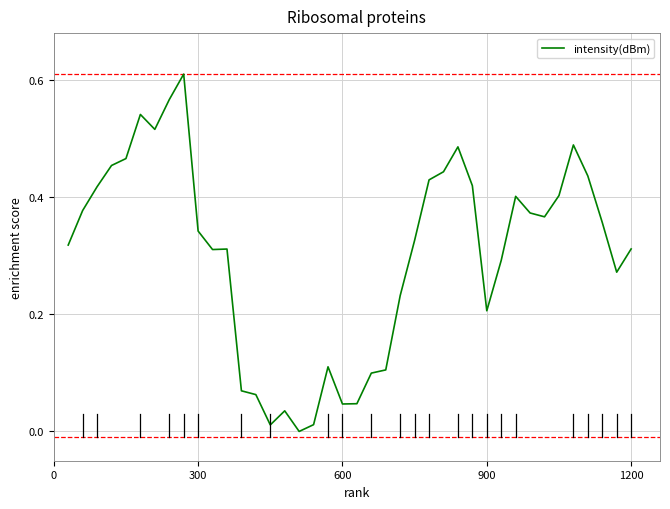

How many lines are shown in the chart?

1